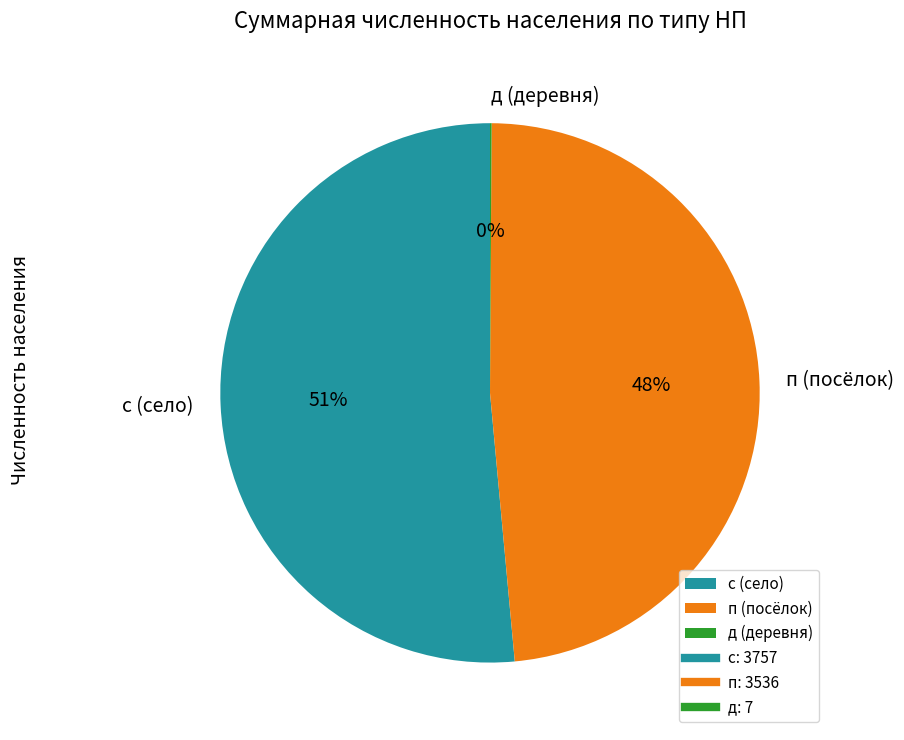

To the nearest percent, what portion does п (посёлок) represent?

48%